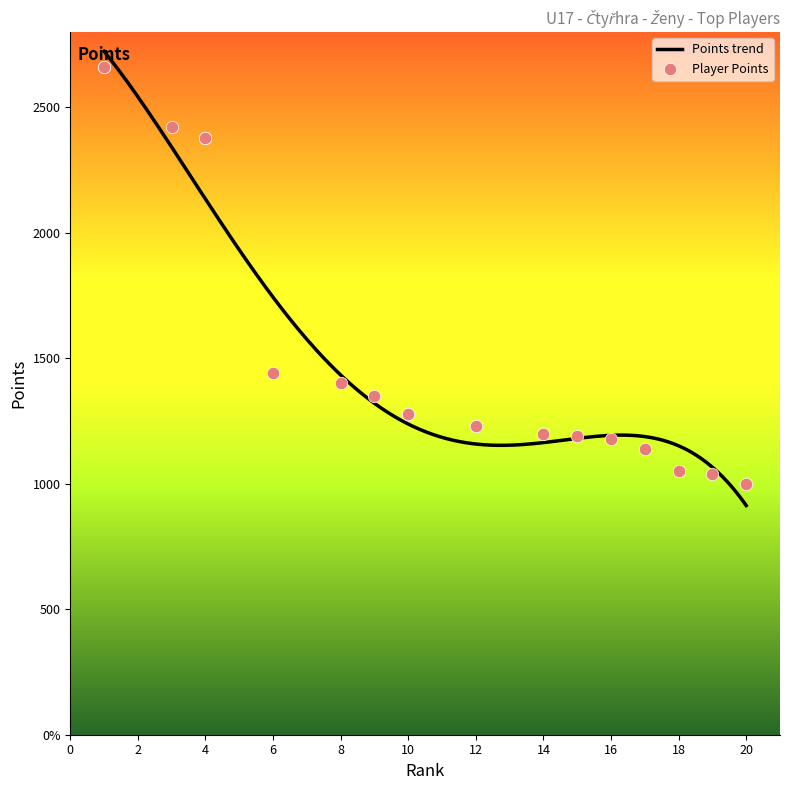

Which has a higher value, 1 or 9?

1